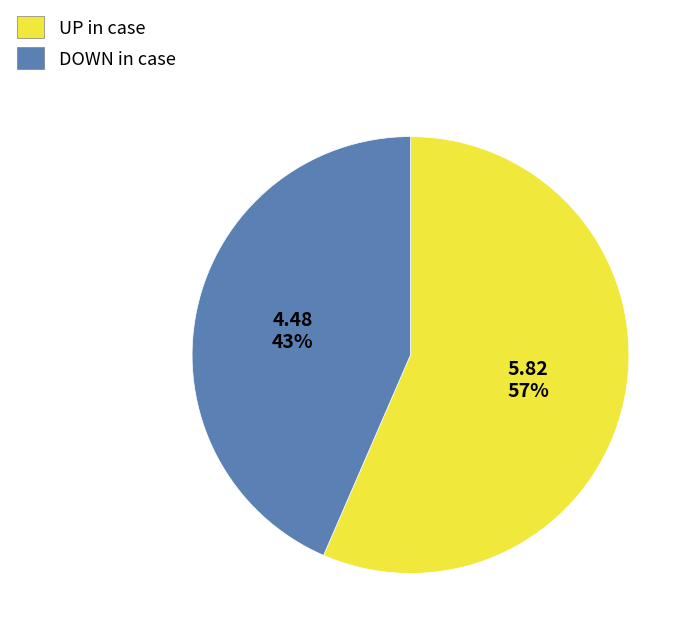

Does any single category account for the majority?

Yes